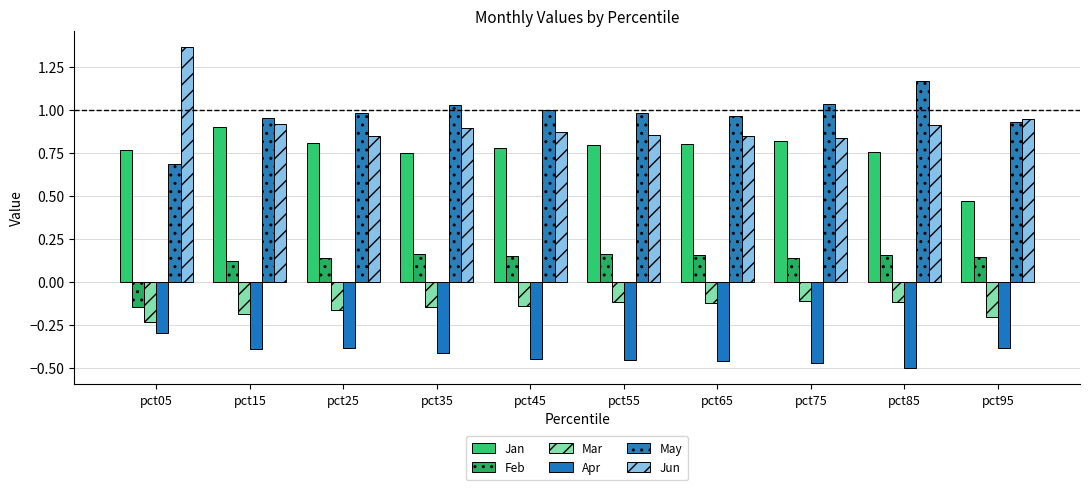

What is the spread (max minus min) of values at pct85?

1.7